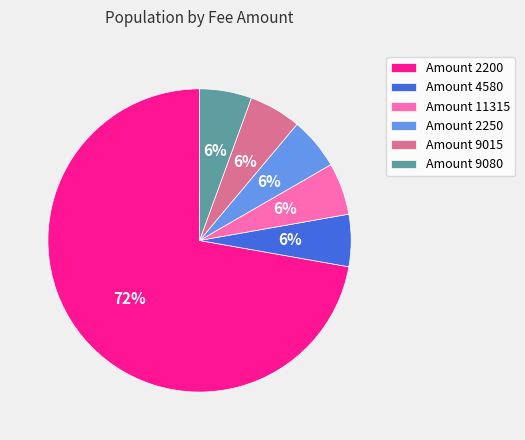

To the nearest percent, what portion does Amount 4580 represent?

6%